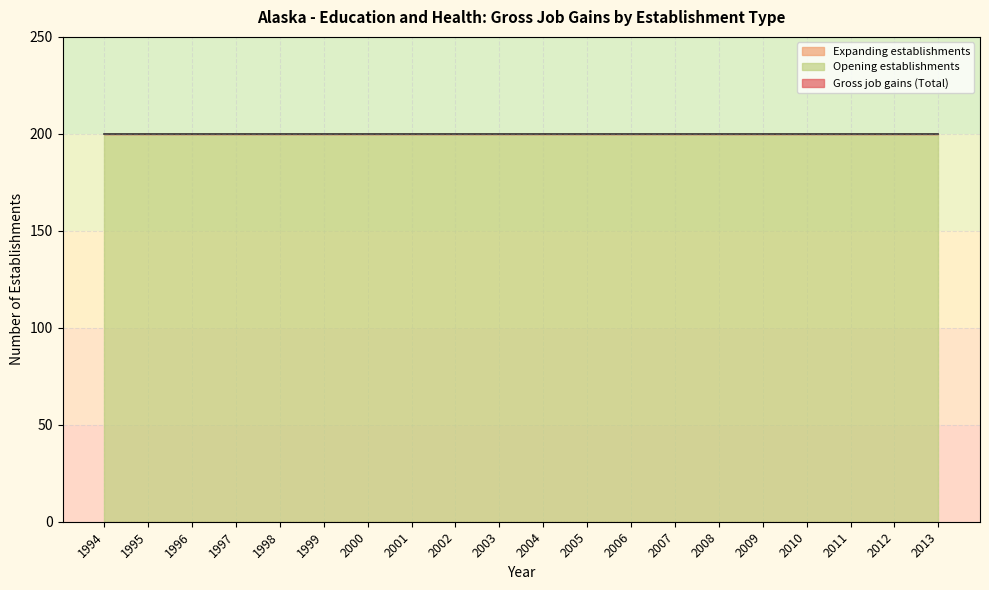

Reading right to left, list all the values displayed in this chart.

Gross job gains (Total): 2013=200	2012=200	2011=200	2010=200	2009=200	2008=200	2007=200	2006=200	2005=200	2004=200	2003=200	2002=200	2001=200	2000=200	1999=200	1998=200	1997=200	1996=200	1995=200	1994=200
Expanding establishments: 2013=0	2012=0	2011=0	2010=0	2009=0	2008=0	2007=0	2006=0	2005=0	2004=0	2003=0	2002=0	2001=0	2000=0	1999=0	1998=0	1997=0	1996=0	1995=0	1994=0
Opening establishments: 2013=200	2012=200	2011=200	2010=200	2009=200	2008=200	2007=200	2006=200	2005=200	2004=200	2003=200	2002=200	2001=200	2000=200	1999=200	1998=200	1997=200	1996=200	1995=200	1994=200